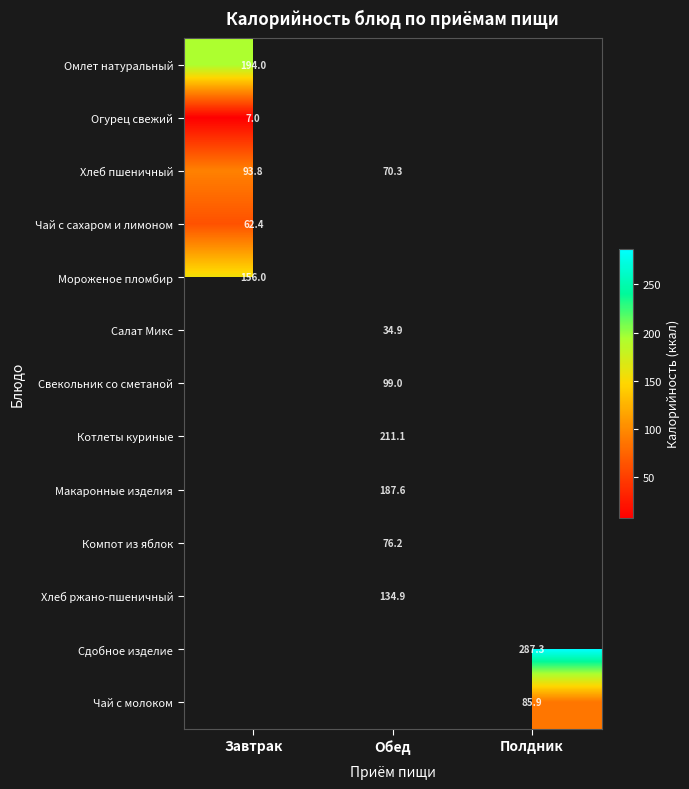

True or false: Сдобное изделие has a value of 402.9 at Полдник.

False